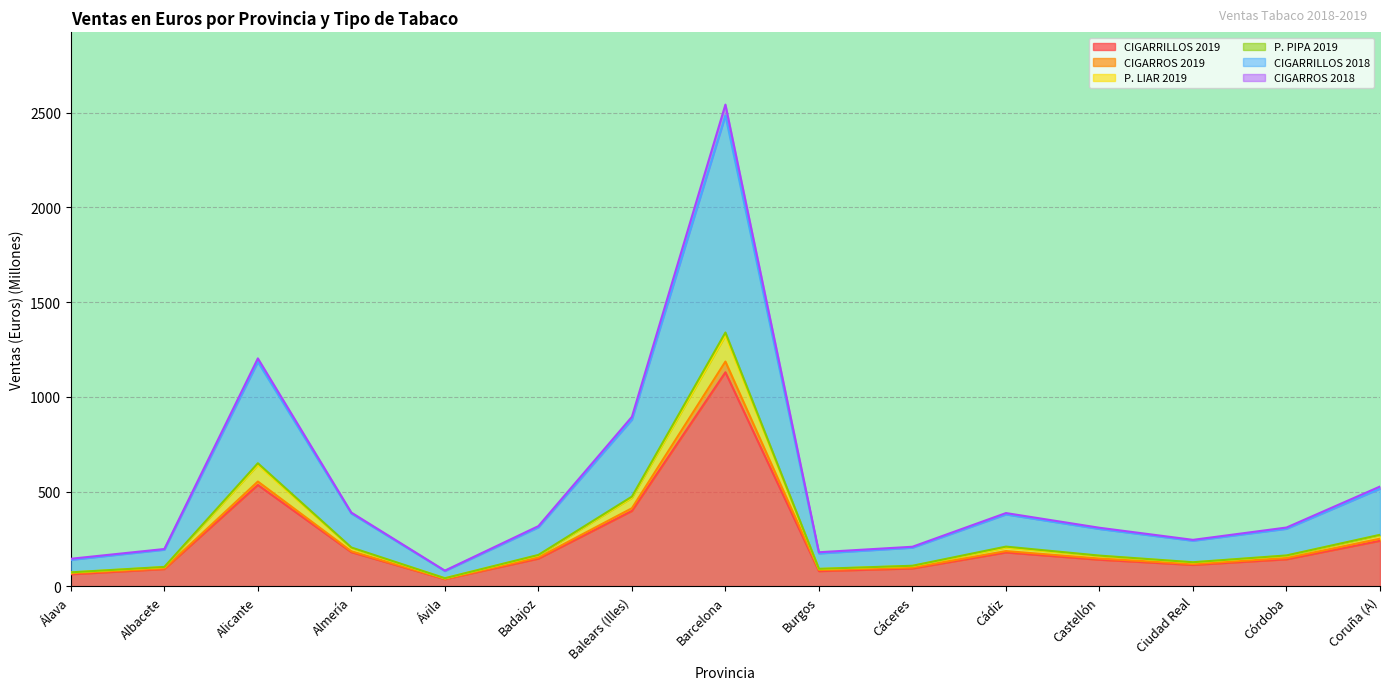

How many interior local valleys does the P. LIAR 2019 series have?

3